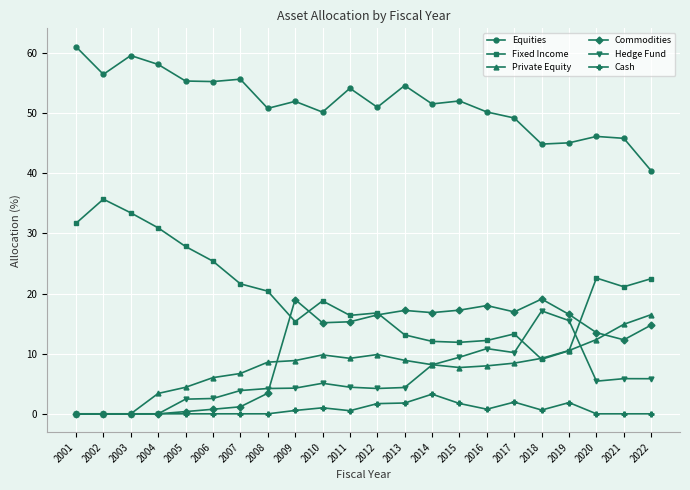

Is this an area chart (filled region under the line)?

No